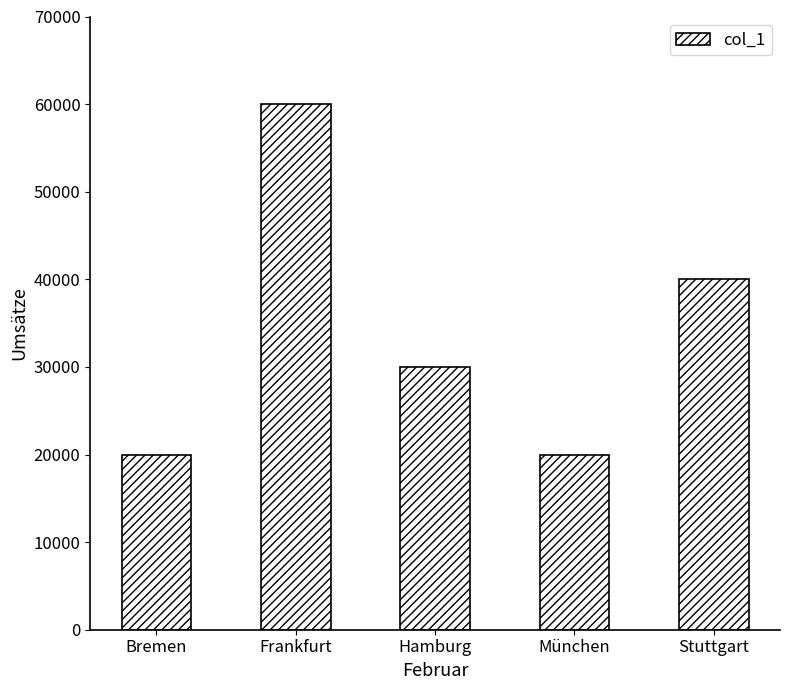

What is the label of the 4th bar from the left?

München